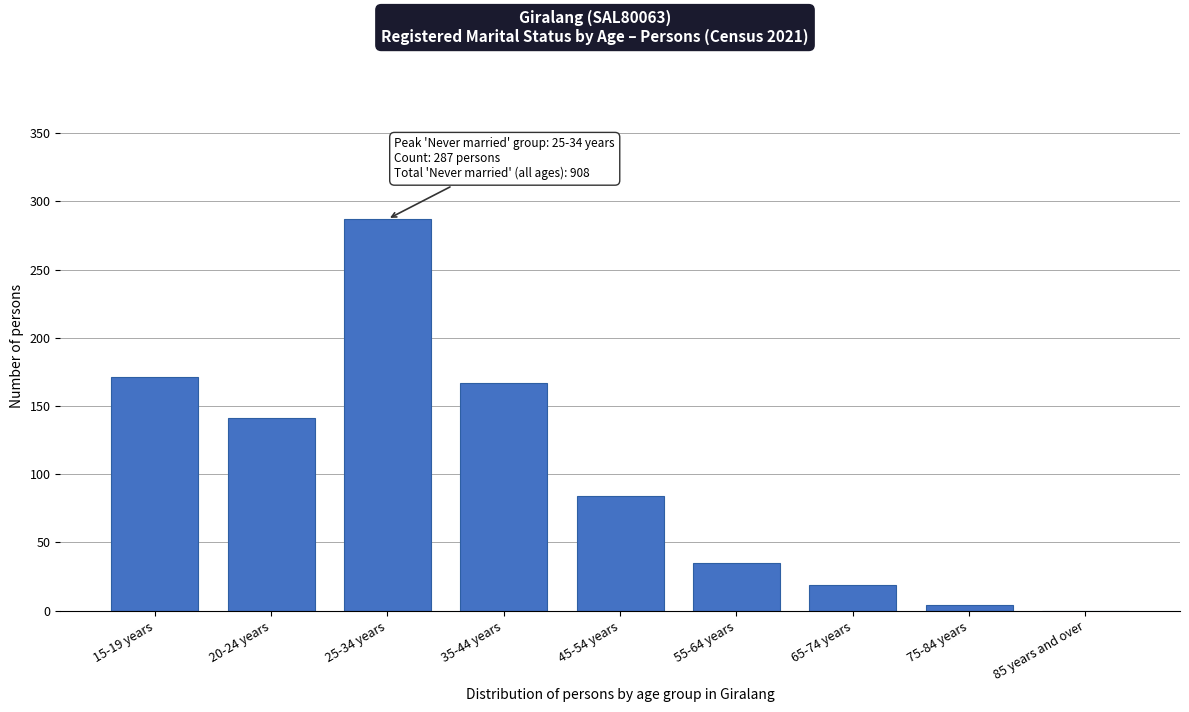

Reading left to right, what are all the values shown in this chart?

15-19 years=171	20-24 years=141	25-34 years=287	35-44 years=167	45-54 years=84	55-64 years=35	65-74 years=19	75-84 years=4	85 years and over=0